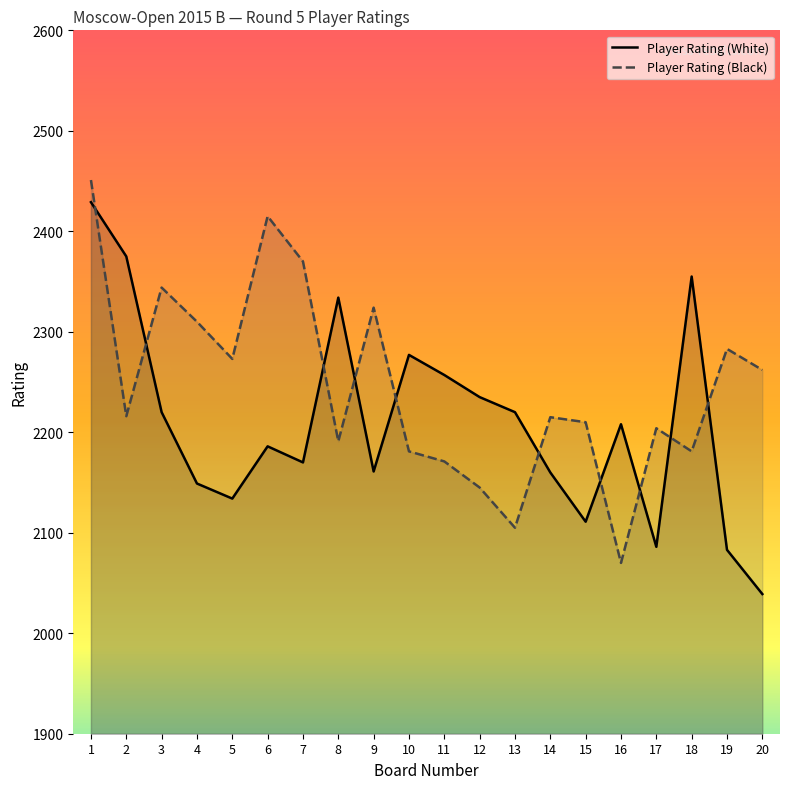

Where do Player Rating (White) and Player Rating (Black) first cross each other?

1 and 2